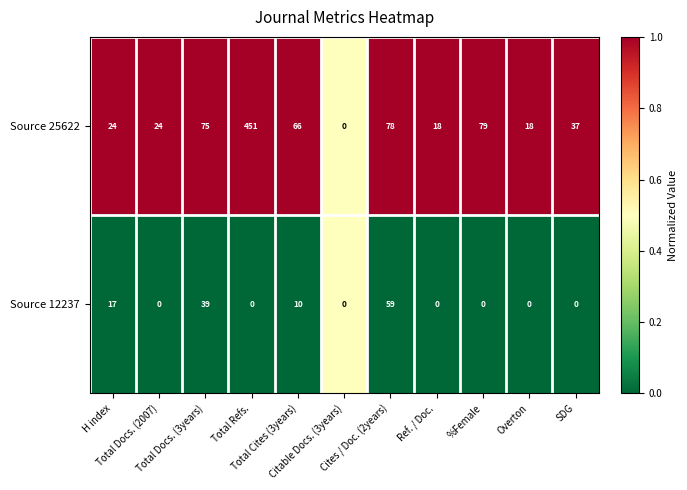

Count the Source 12237 values in the range 0 to 17.

9